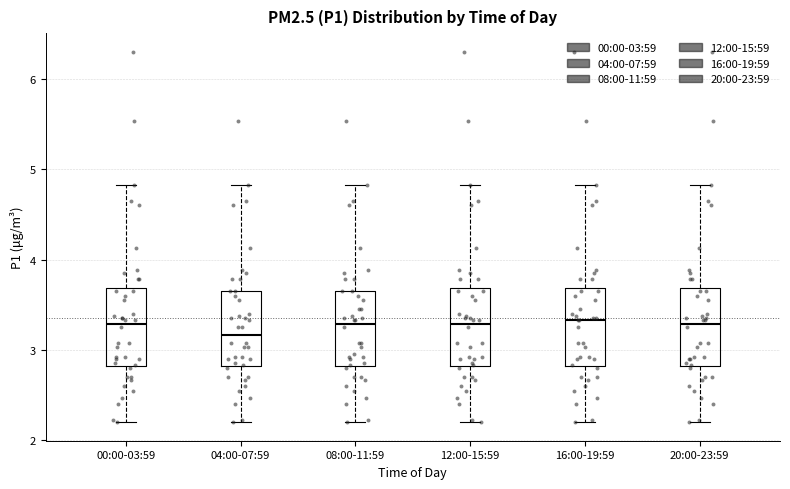

Reading left to right, read every box against the y-axis: the position of its median line, the range the box covers, and the ends of its whiskers. The values are not printed on the chart, so give them approximately, as read against the axis.

00:00-03:59: median 3.3, box 2.8 to 3.7, whiskers 2.2 to 4.8
04:00-07:59: median 3.2, box 2.8 to 3.7, whiskers 2.2 to 4.8
08:00-11:59: median 3.3, box 2.8 to 3.7, whiskers 2.2 to 4.8
12:00-15:59: median 3.3, box 2.8 to 3.7, whiskers 2.2 to 4.8
16:00-19:59: median 3.3, box 2.8 to 3.7, whiskers 2.2 to 4.8
20:00-23:59: median 3.3, box 2.8 to 3.7, whiskers 2.2 to 4.8